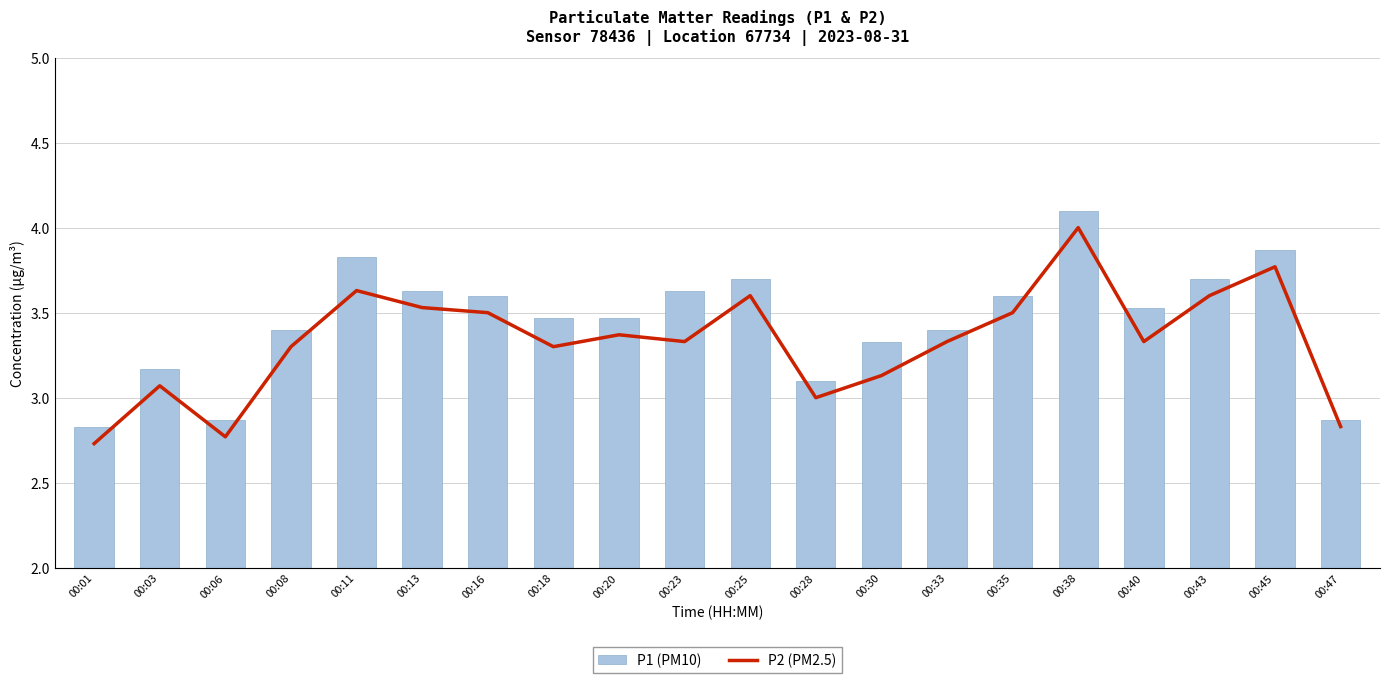

At which label is P1 (PM10) closest to 3?

00:28